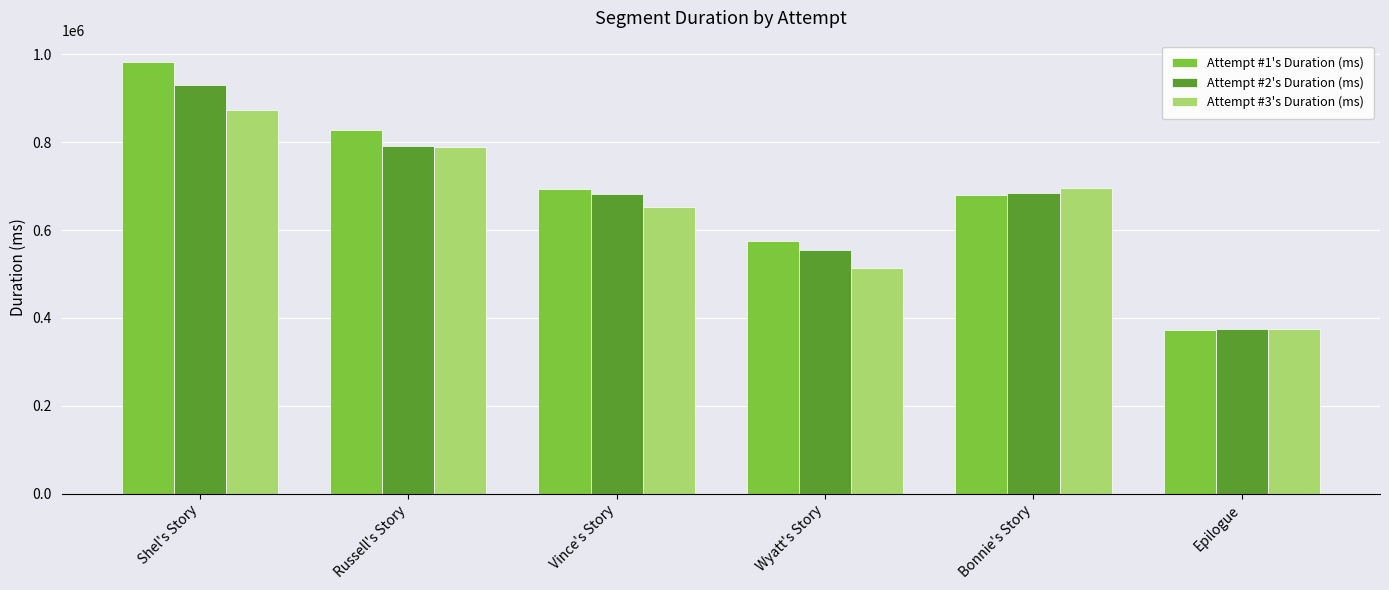

Rank the series by their average value, from lowest to highest.

Attempt #3's Duration (ms), Attempt #2's Duration (ms), Attempt #1's Duration (ms)